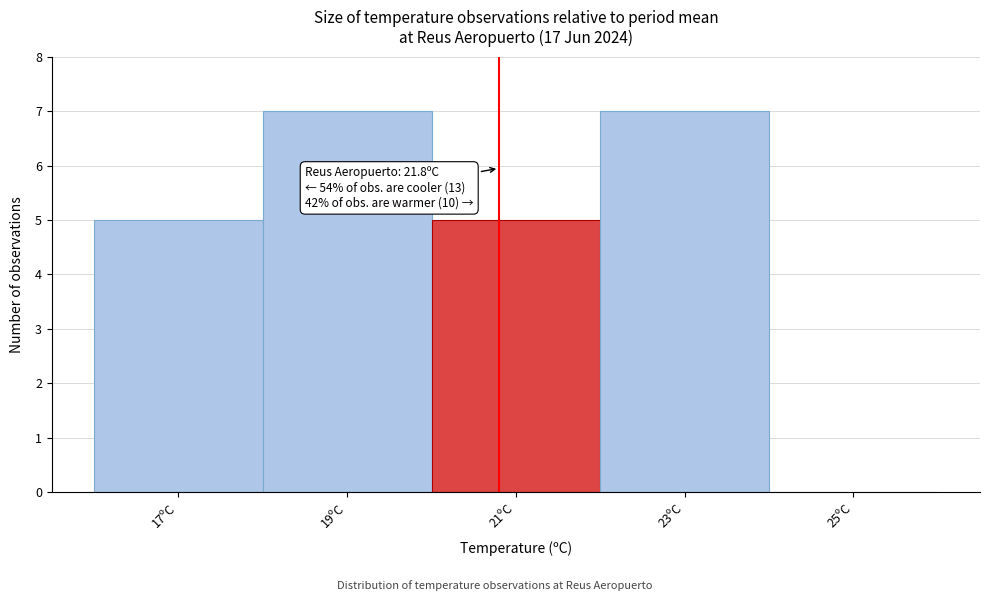

Reading left to right, what are all the values shown in this chart?

17ºC=5	19ºC=7	21ºC=5	23ºC=7	25ºC=0